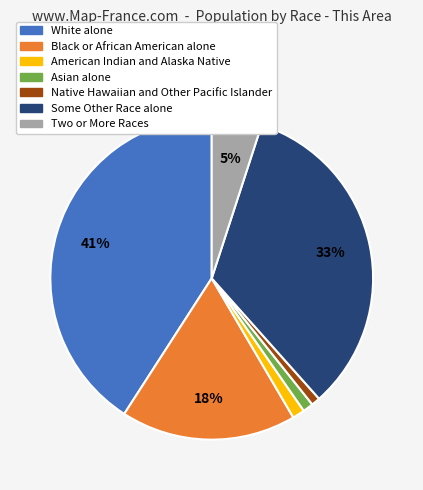

Do American Indian and Alaska Native and Two or More Races together represent more than half of the pie?

No